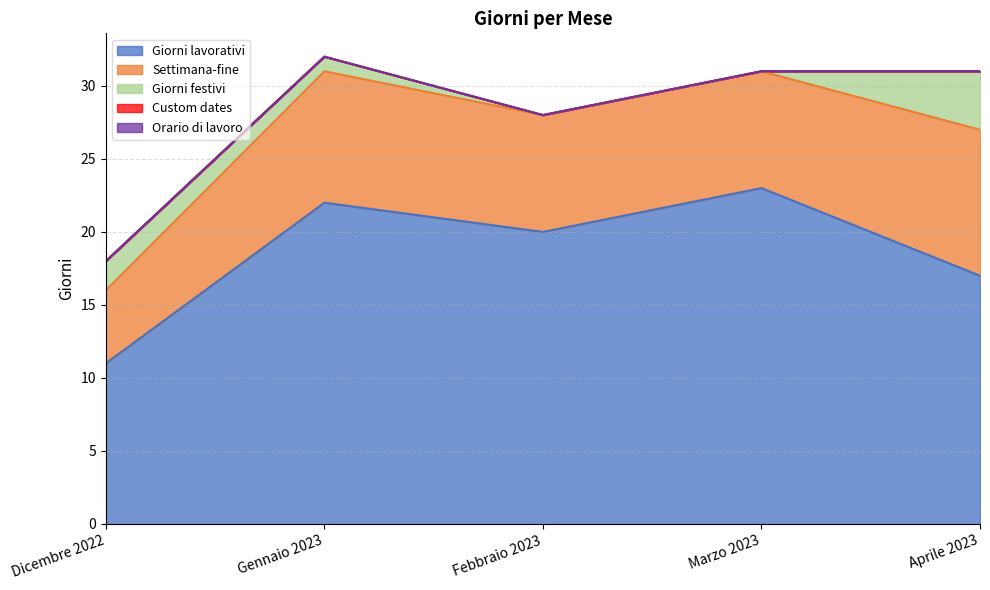

Which series has the widest spread of values?

Giorni lavorativi